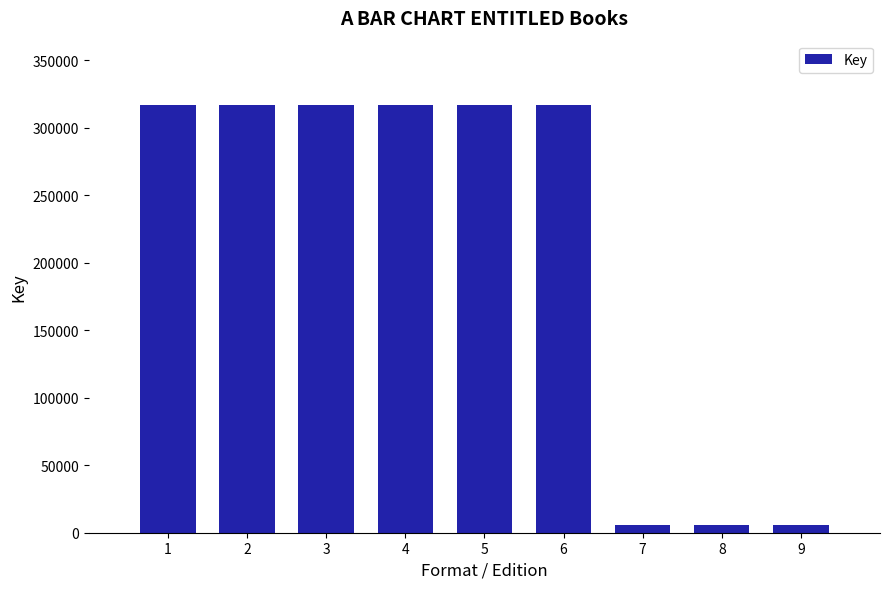

What is the ratio of the value at 3 to the value at 5?

1.0